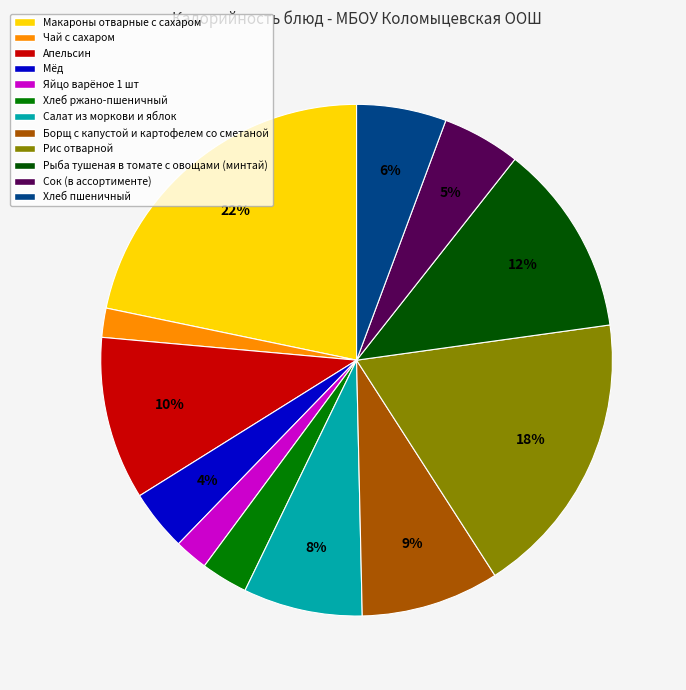

Between Сок (в ассортименте) and Хлеб пшеничный, which is larger?

Хлеб пшеничный